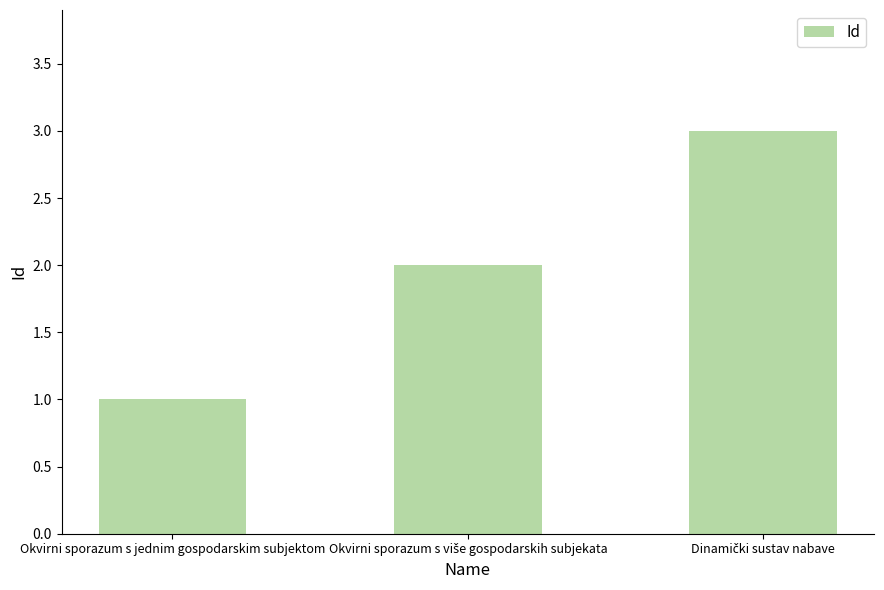

Reading left to right, what are all the values shown in this chart?

1	2	3